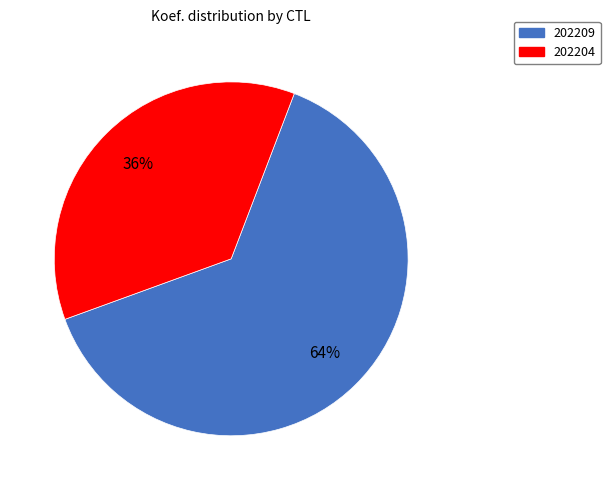

Which slice is the smallest?

202204